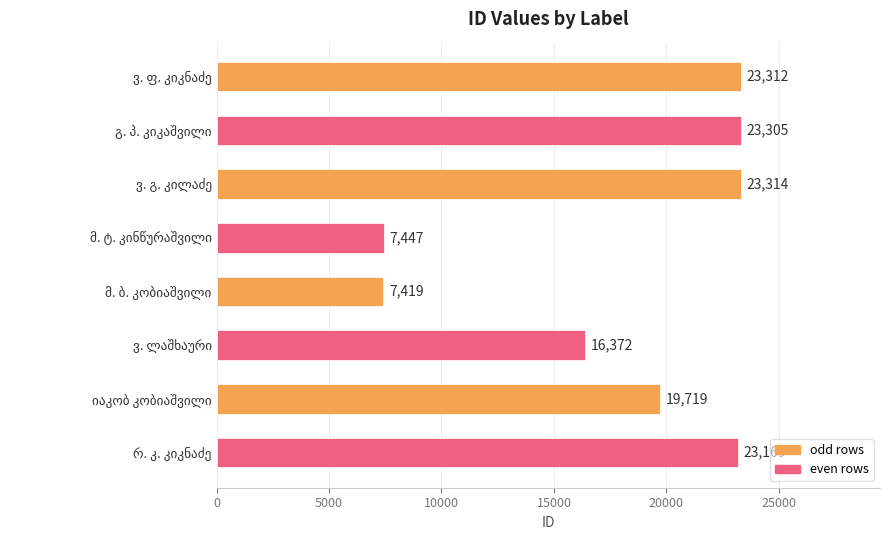

What is the average value?

18007